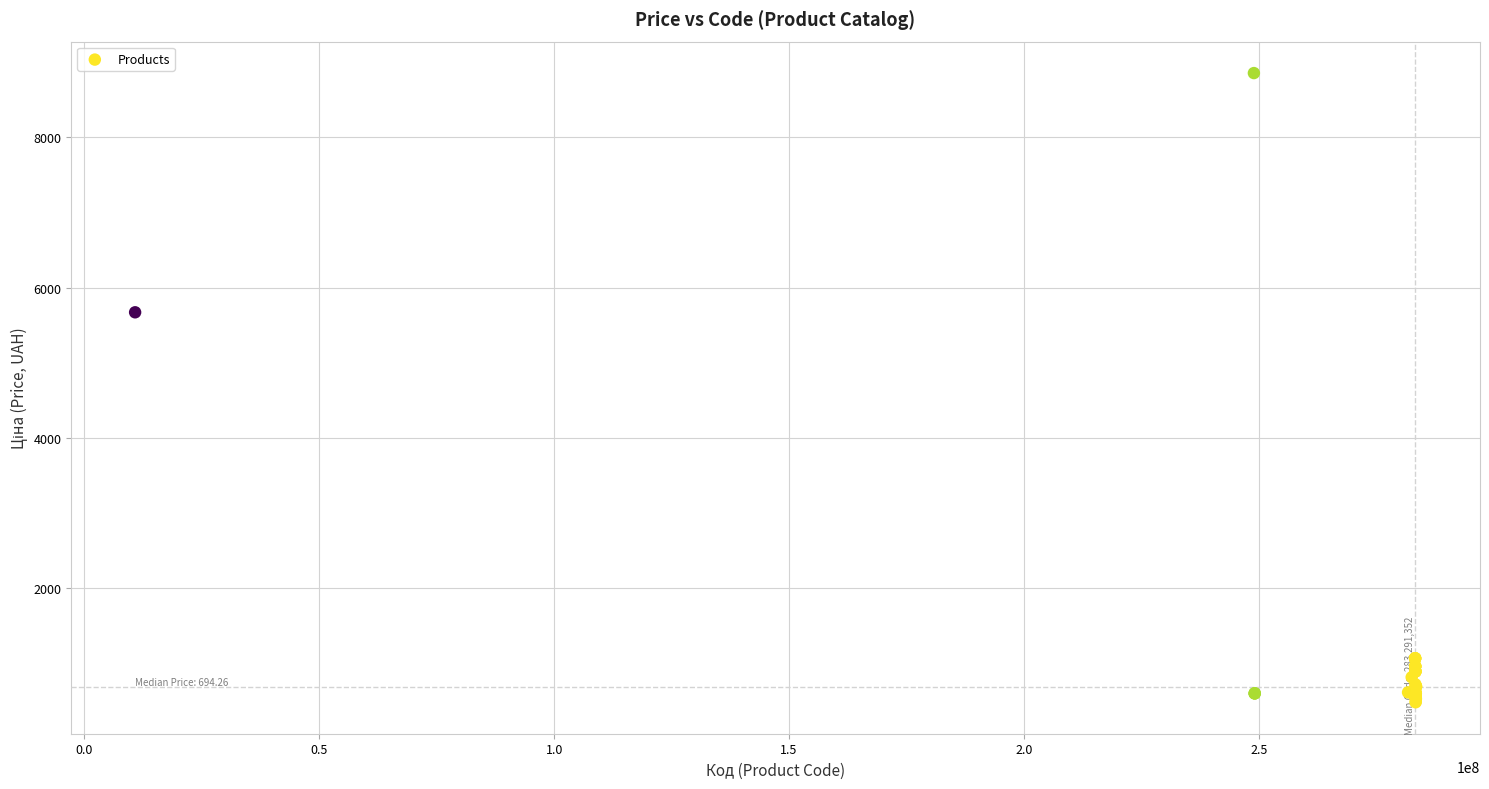

What Y value in the scatter plot is closest to 4671?

5673.8